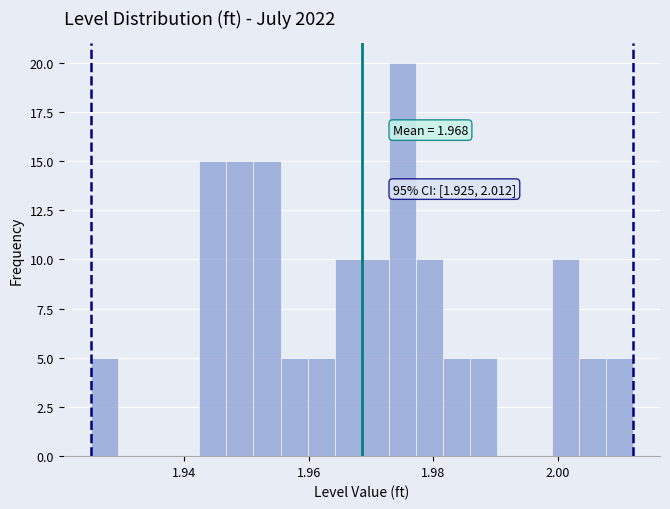

Around what value on the x-axis is the tallest bar? Give the approximate position of its centre, as read against the axis.

1.976